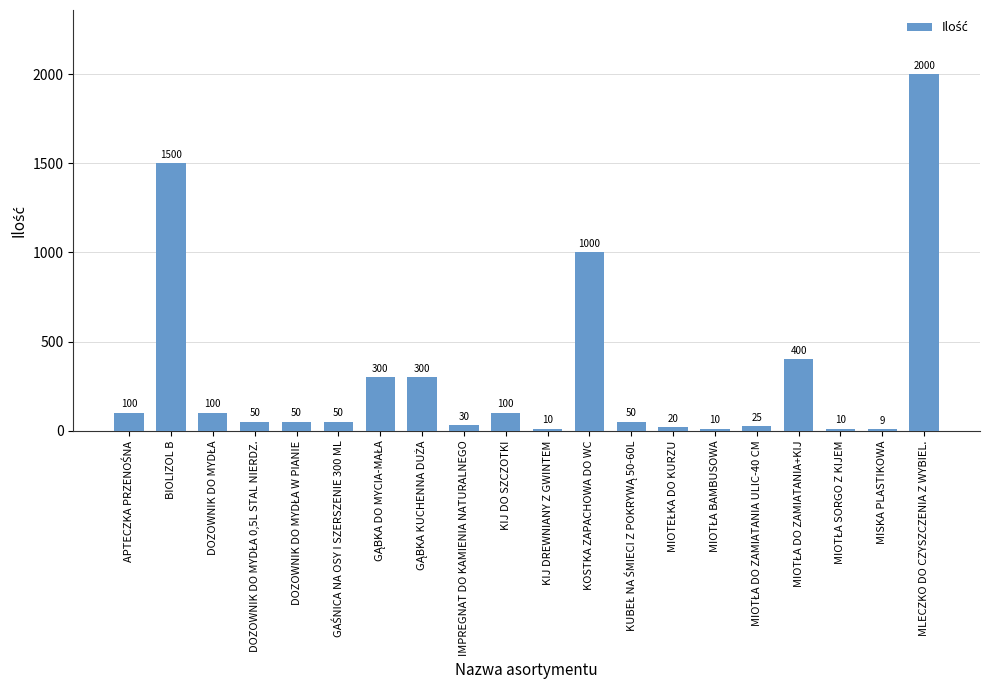

What is the average value?

306